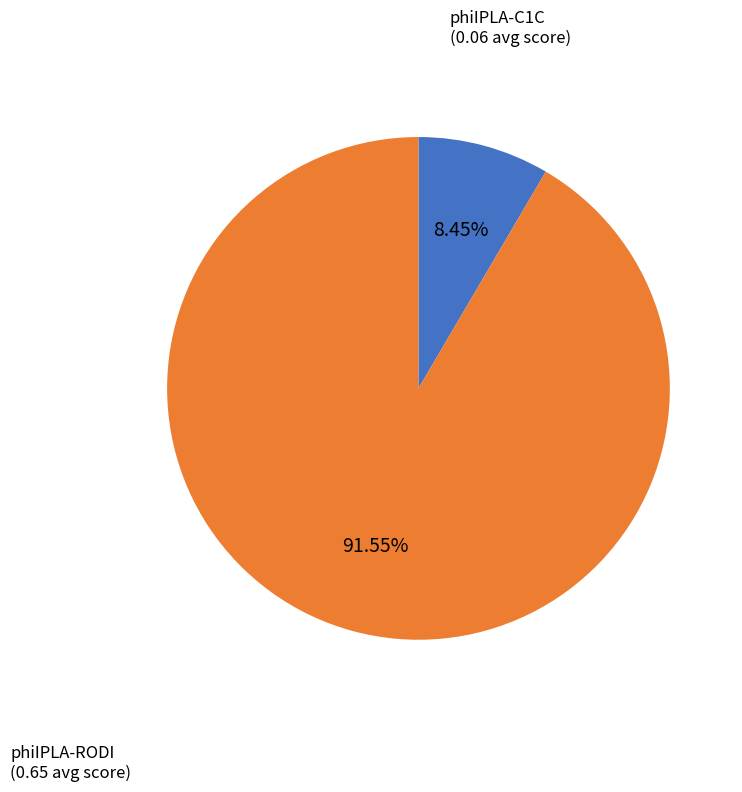

Is there any slice that represents more than half of the pie?

Yes